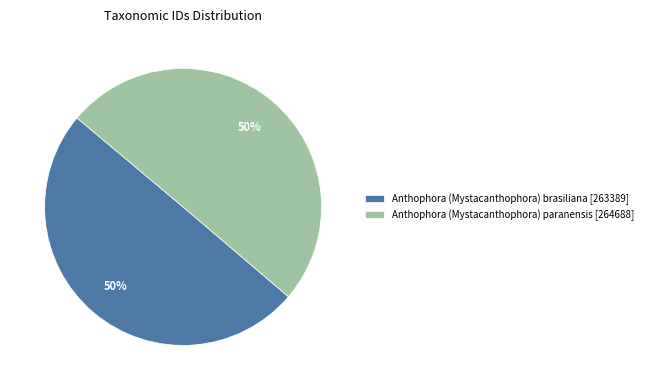

Do Anthophora (Mystacanthophora) brasiliana [263389] and Anthophora (Mystacanthophora) paranensis [264688] together represent more than half of the pie?

Yes